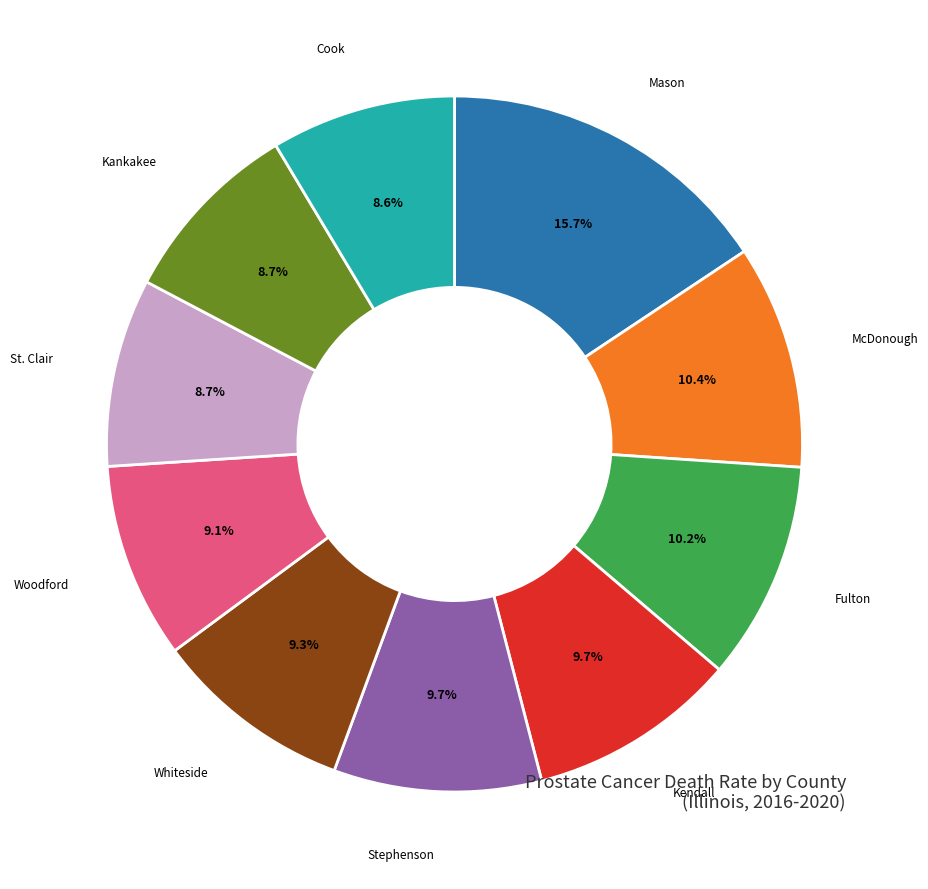

Does any single category account for the majority?

No